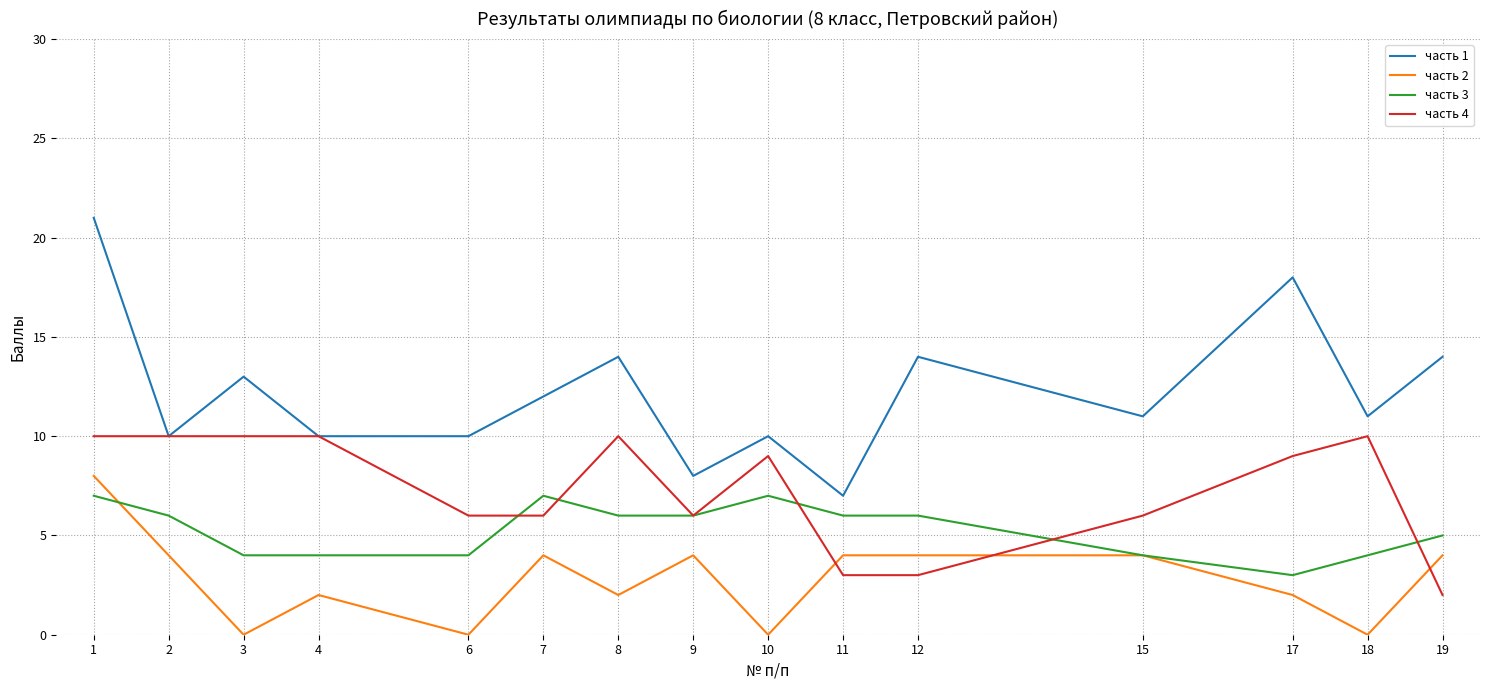

What is the maximum value for часть 3?

7